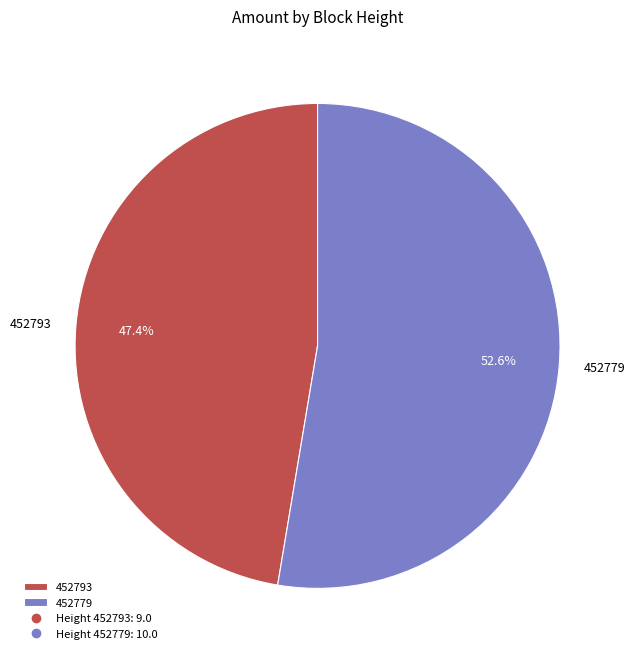

Combined, what portion of the pie is 452779 and 452793?

100.0%